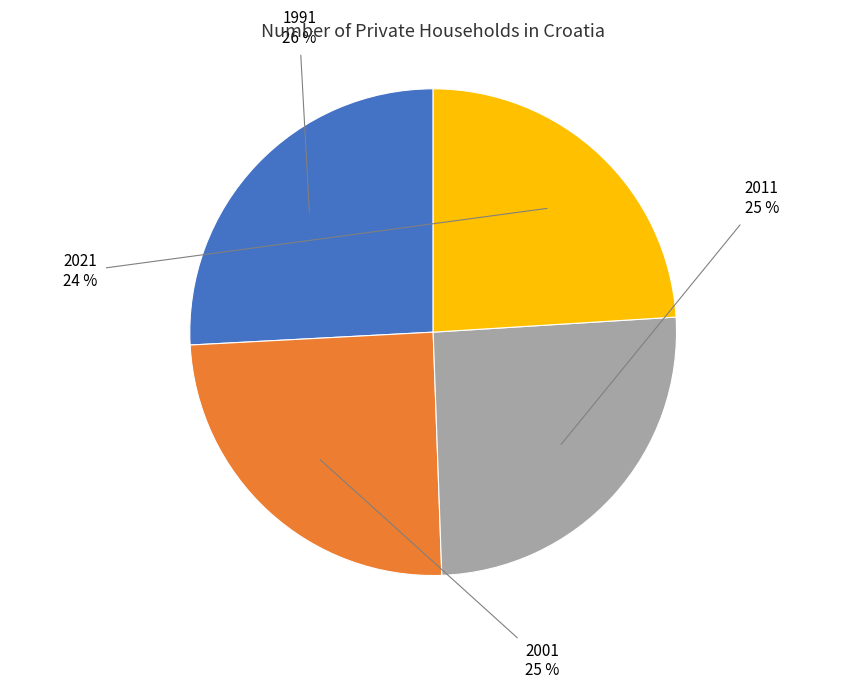

To the nearest percent, what portion does 2001 represent?

25%